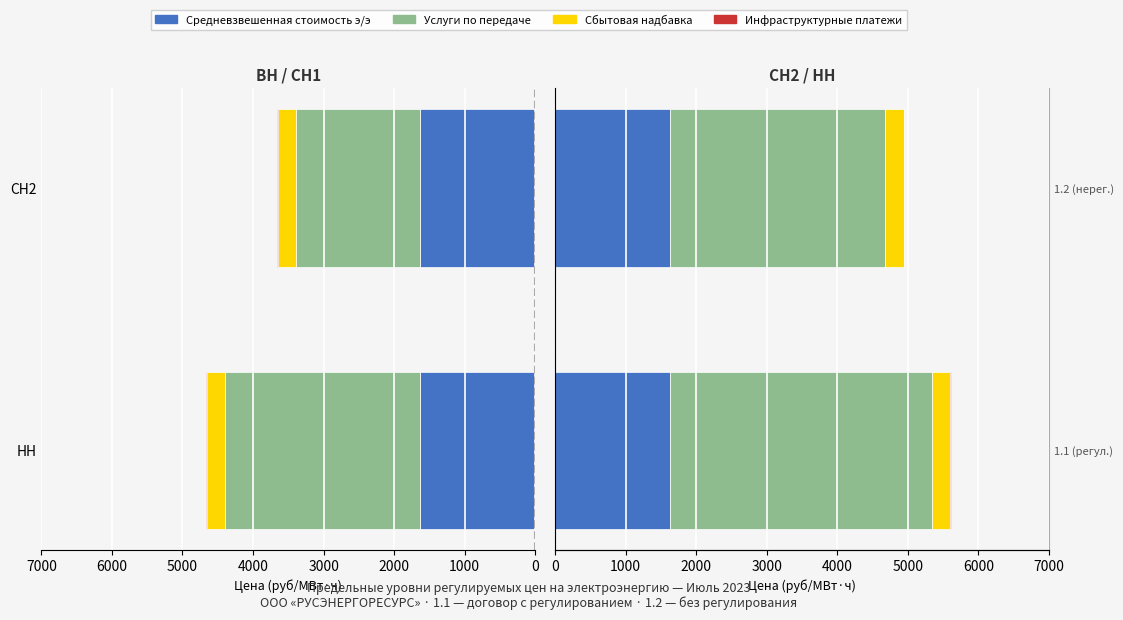

How many groups of bars are there?

2